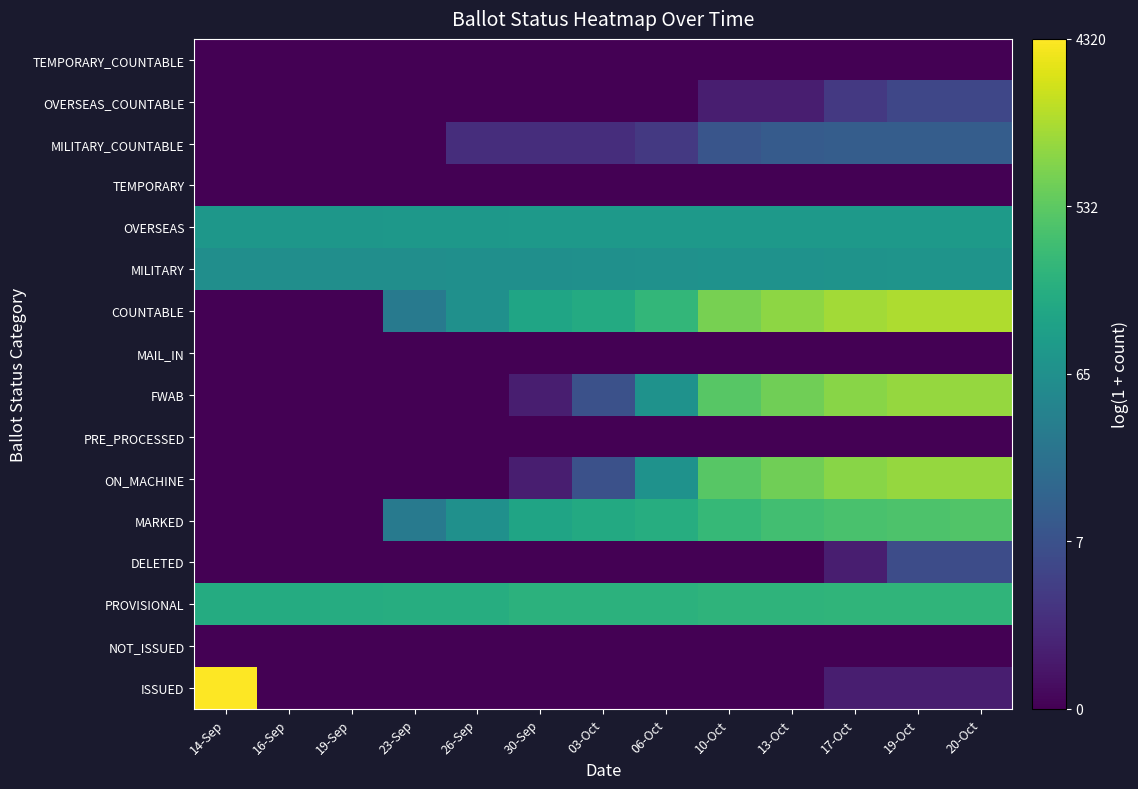

Reading right to left, what are all the values shown in this chart?

ISSUED: 20-Oct=0.7	19-Oct=0.7	17-Oct=0.7	13-Oct=0.0	10-Oct=0.0	06-Oct=0.0	03-Oct=0.0	30-Sep=0.0	26-Sep=0.0	23-Sep=0.0	19-Sep=0.0	16-Sep=0.0	14-Sep=8.4
NOT_ISSUED: 20-Oct=0.0	19-Oct=0.0	17-Oct=0.0	13-Oct=0.0	10-Oct=0.0	06-Oct=0.0	03-Oct=0.0	30-Sep=0.0	26-Sep=0.0	23-Sep=0.0	19-Sep=0.0	16-Sep=0.0	14-Sep=0.0
PROVISIONAL: 20-Oct=5.5	19-Oct=5.5	17-Oct=5.5	13-Oct=5.5	10-Oct=5.4	06-Oct=5.4	03-Oct=5.4	30-Sep=5.4	26-Sep=5.2	23-Sep=5.2	19-Sep=5.2	16-Sep=5.2	14-Sep=5.1
DELETED: 20-Oct=1.9	19-Oct=1.9	17-Oct=0.7	13-Oct=0.0	10-Oct=0.0	06-Oct=0.0	03-Oct=0.0	30-Sep=0.0	26-Sep=0.0	23-Sep=0.0	19-Sep=0.0	16-Sep=0.0	14-Sep=0.0
MARKED: 20-Oct=6.1	19-Oct=6.0	17-Oct=6.0	13-Oct=5.8	10-Oct=5.6	06-Oct=5.2	03-Oct=5.1	30-Sep=4.9	26-Sep=4.2	23-Sep=3.5	19-Sep=0.0	16-Sep=0.0	14-Sep=0.0
ON_MACHINE: 20-Oct=7.0	19-Oct=7.0	17-Oct=6.9	13-Oct=6.6	10-Oct=6.2	06-Oct=4.3	03-Oct=2.1	30-Sep=0.7	26-Sep=0.0	23-Sep=0.0	19-Sep=0.0	16-Sep=0.0	14-Sep=0.0
PRE_PROCESSED: 20-Oct=0.0	19-Oct=0.0	17-Oct=0.0	13-Oct=0.0	10-Oct=0.0	06-Oct=0.0	03-Oct=0.0	30-Sep=0.0	26-Sep=0.0	23-Sep=0.0	19-Sep=0.0	16-Sep=0.0	14-Sep=0.0
FWAB: 20-Oct=7.0	19-Oct=7.0	17-Oct=6.9	13-Oct=6.6	10-Oct=6.2	06-Oct=4.3	03-Oct=2.1	30-Sep=0.7	26-Sep=0.0	23-Sep=0.0	19-Sep=0.0	16-Sep=0.0	14-Sep=0.0
MAIL_IN: 20-Oct=0.0	19-Oct=0.0	17-Oct=0.0	13-Oct=0.0	10-Oct=0.0	06-Oct=0.0	03-Oct=0.0	30-Sep=0.0	26-Sep=0.0	23-Sep=0.0	19-Sep=0.0	16-Sep=0.0	14-Sep=0.0
COUNTABLE: 20-Oct=7.4	19-Oct=7.4	17-Oct=7.2	13-Oct=6.9	10-Oct=6.6	06-Oct=5.5	03-Oct=5.1	30-Sep=4.9	26-Sep=4.2	23-Sep=3.5	19-Sep=0.0	16-Sep=0.0	14-Sep=0.0
MILITARY: 20-Oct=4.3	19-Oct=4.3	17-Oct=4.3	13-Oct=4.3	10-Oct=4.3	06-Oct=4.2	03-Oct=4.2	30-Sep=4.2	26-Sep=4.2	23-Sep=4.1	19-Sep=4.1	16-Sep=4.1	14-Sep=4.1
OVERSEAS: 20-Oct=4.6	19-Oct=4.5	17-Oct=4.5	13-Oct=4.5	10-Oct=4.5	06-Oct=4.5	03-Oct=4.5	30-Sep=4.5	26-Sep=4.5	23-Sep=4.5	19-Sep=4.4	16-Sep=4.4	14-Sep=4.4
TEMPORARY: 20-Oct=0.0	19-Oct=0.0	17-Oct=0.0	13-Oct=0.0	10-Oct=0.0	06-Oct=0.0	03-Oct=0.0	30-Sep=0.0	26-Sep=0.0	23-Sep=0.0	19-Sep=0.0	16-Sep=0.0	14-Sep=0.0
MILITARY_COUNTABLE: 20-Oct=2.5	19-Oct=2.5	17-Oct=2.5	13-Oct=2.4	10-Oct=2.2	06-Oct=1.4	03-Oct=1.1	30-Sep=1.1	26-Sep=1.1	23-Sep=0.0	19-Sep=0.0	16-Sep=0.0	14-Sep=0.0
OVERSEAS_COUNTABLE: 20-Oct=1.8	19-Oct=1.8	17-Oct=1.4	13-Oct=0.7	10-Oct=0.7	06-Oct=0.0	03-Oct=0.0	30-Sep=0.0	26-Sep=0.0	23-Sep=0.0	19-Sep=0.0	16-Sep=0.0	14-Sep=0.0
TEMPORARY_COUNTABLE: 20-Oct=0.0	19-Oct=0.0	17-Oct=0.0	13-Oct=0.0	10-Oct=0.0	06-Oct=0.0	03-Oct=0.0	30-Sep=0.0	26-Sep=0.0	23-Sep=0.0	19-Sep=0.0	16-Sep=0.0	14-Sep=0.0